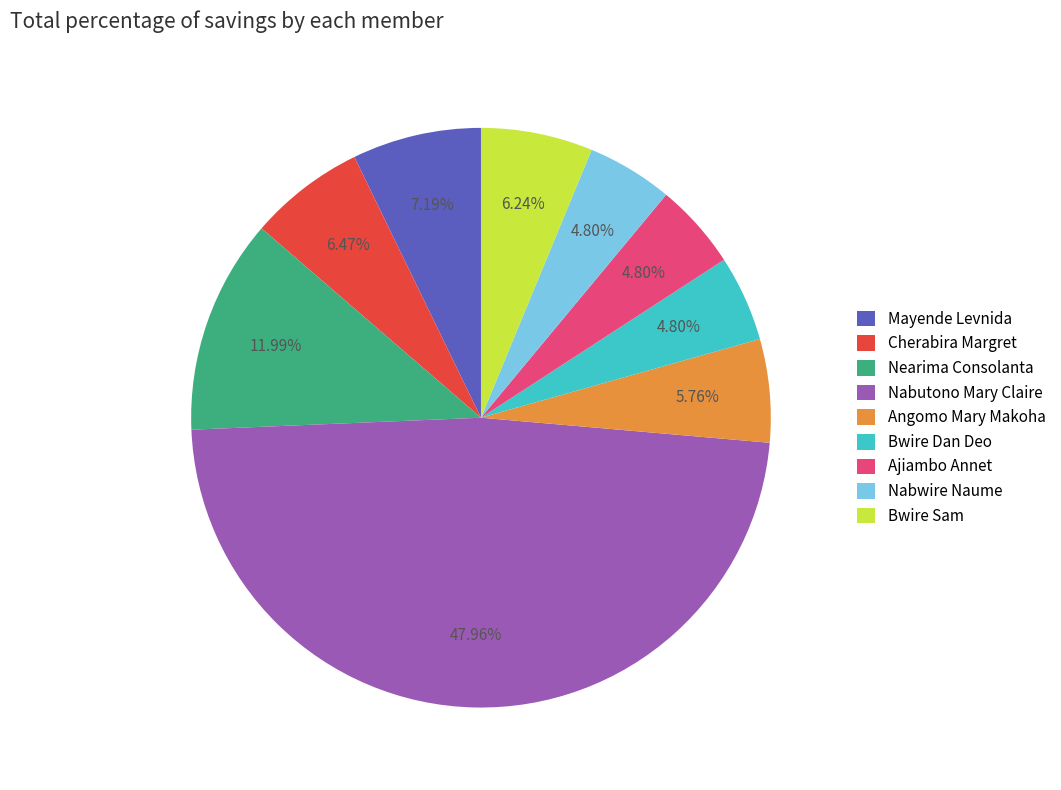

Is Mayende Levnida the majority of the pie?

No